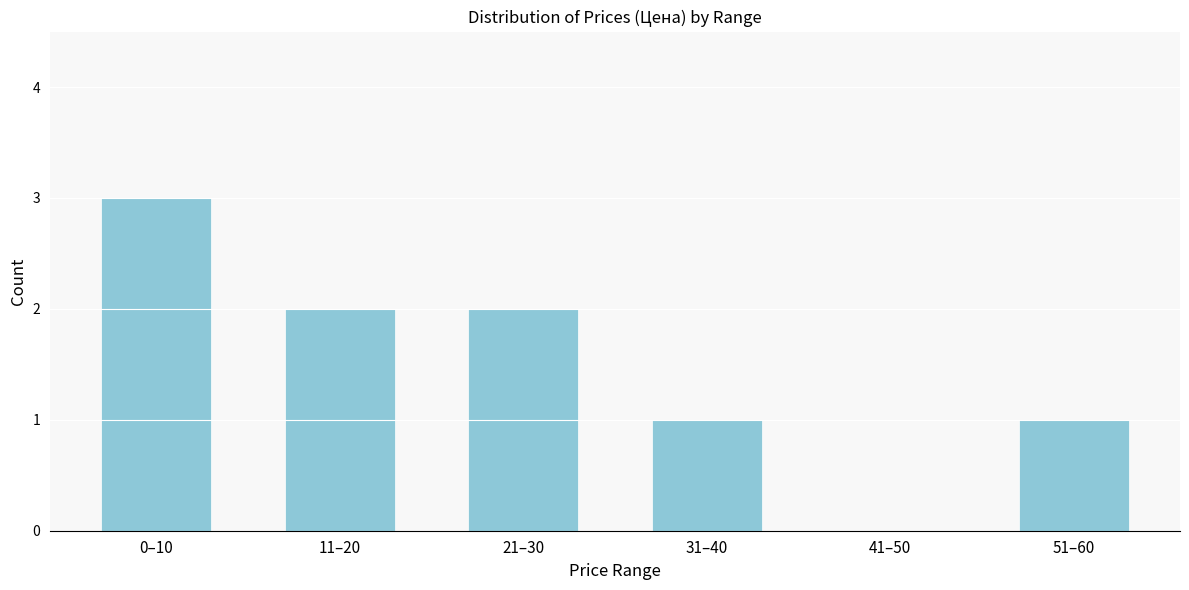

Reading left to right, transcribe all the data shown in this chart.

0–10=3	11–20=2	21–30=2	31–40=1	41–50=0	51–60=1